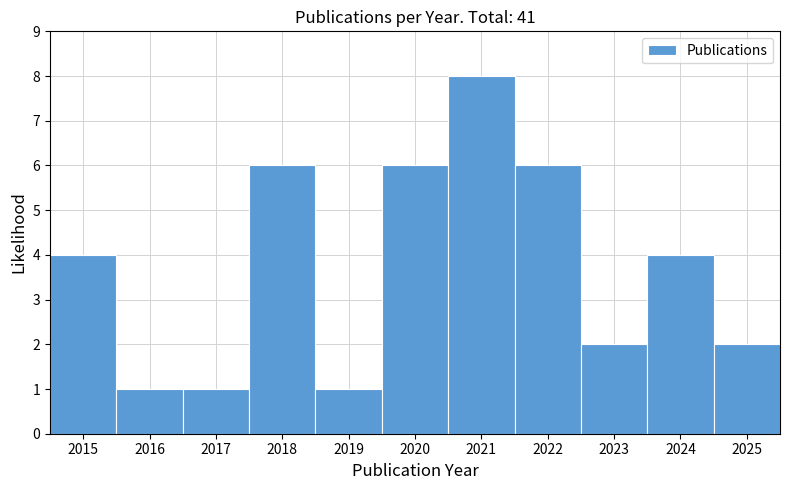

Reading left to right, transcribe this chart: for each bar, give the range it covers on the x-axis and its height. The values are not printed on the chart, so give them approximately, as read against the axis.

2014.5 to 2015.5: 4
2015.5 to 2016.5: 1
2016.5 to 2017.5: 1
2017.5 to 2018.5: 6
2018.5 to 2019.5: 1
2019.5 to 2020.5: 6
2020.5 to 2021.5: 8
2021.5 to 2022.5: 6
2022.5 to 2023.5: 2
2023.5 to 2024.5: 4
2024.5 to 2025.5: 2